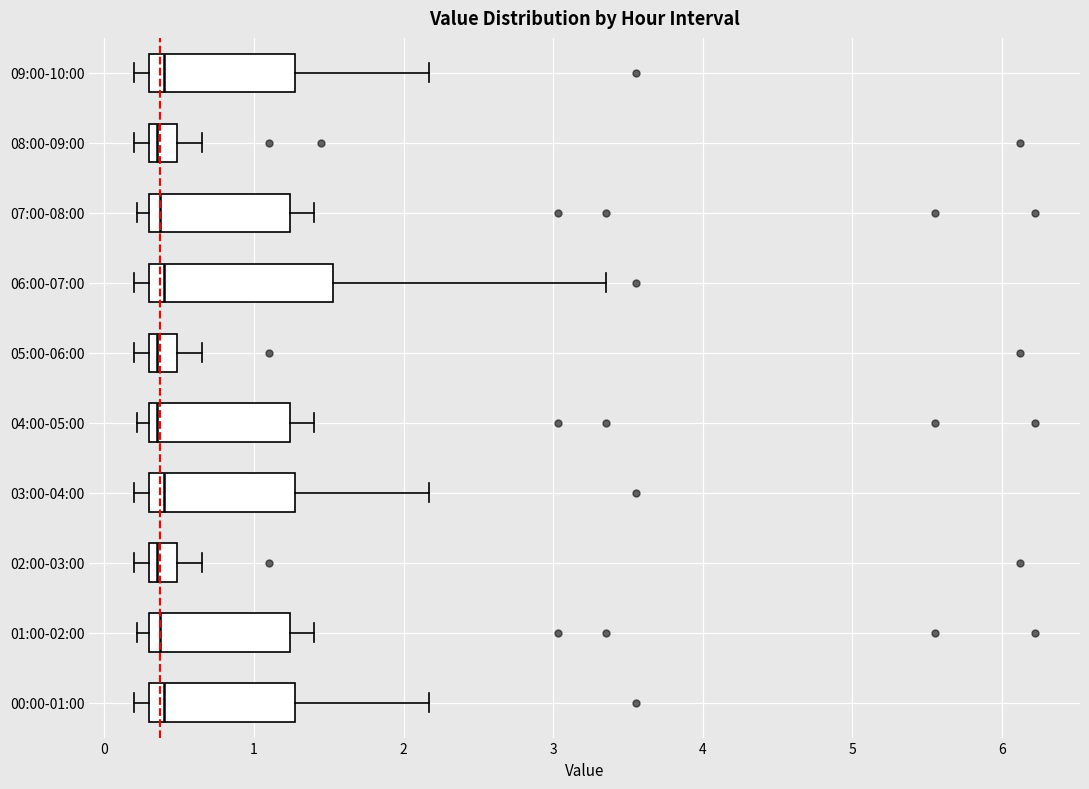

Reading bottom to top, read every box against the x-axis: the position of its median line, the range the box covers, and the ends of its whiskers. The values are not printed on the chart, so give them approximately, as read against the axis.

00:00-01:00: median 0.4, box 0.3 to 1.3, whiskers 0.2 to 2.2
01:00-02:00: median 0.4, box 0.3 to 1.2, whiskers 0.2 to 1.4
02:00-03:00: median 0.4, box 0.3 to 0.5, whiskers 0.2 to 0.7
03:00-04:00: median 0.4, box 0.3 to 1.3, whiskers 0.2 to 2.2
04:00-05:00: median 0.4, box 0.3 to 1.2, whiskers 0.2 to 1.4
05:00-06:00: median 0.4, box 0.3 to 0.5, whiskers 0.2 to 0.7
06:00-07:00: median 0.4, box 0.3 to 1.5, whiskers 0.2 to 3.4
07:00-08:00: median 0.4, box 0.3 to 1.2, whiskers 0.2 to 1.4
08:00-09:00: median 0.4, box 0.3 to 0.5, whiskers 0.2 to 0.7
09:00-10:00: median 0.4, box 0.3 to 1.3, whiskers 0.2 to 2.2